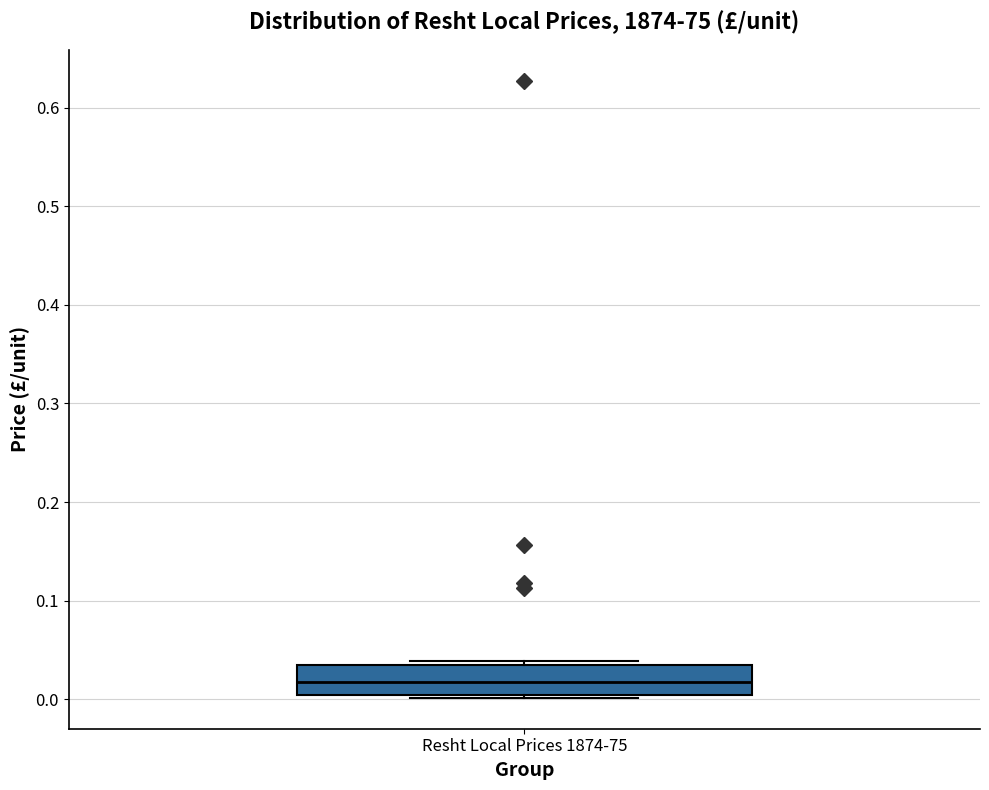

Transcribe this box plot: give where the median line is, the range the box spans, and where the two whiskers end, as read against the y-axis. The values are not printed on the chart, so give them approximately, as read against the axis.

median 0.02, box 0.00 to 0.03, whiskers 0.00 to 0.04